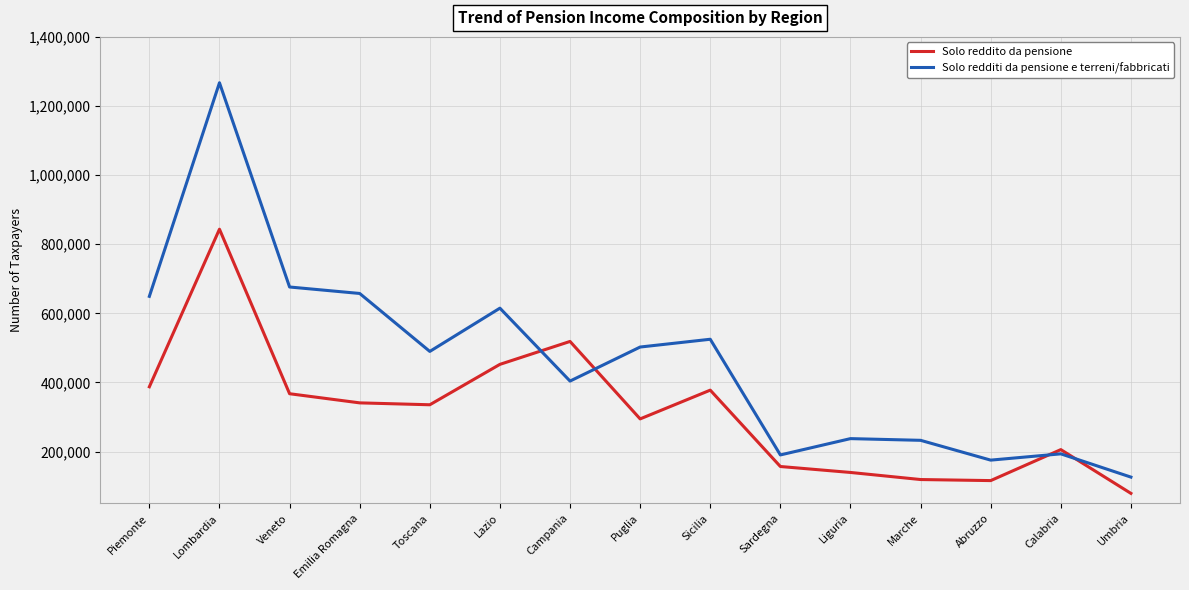

Is it true that Solo redditi da pensione e terreni/fabbricati equals 728603 at Puglia?

False